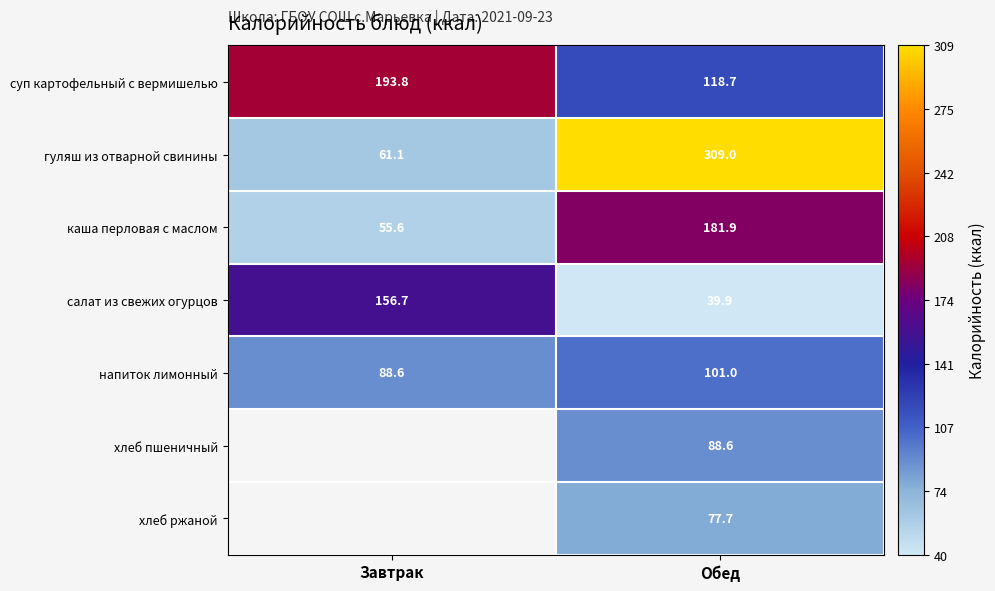

Where is суп картофельный с вермишелью nearest to the value 156?

Обед